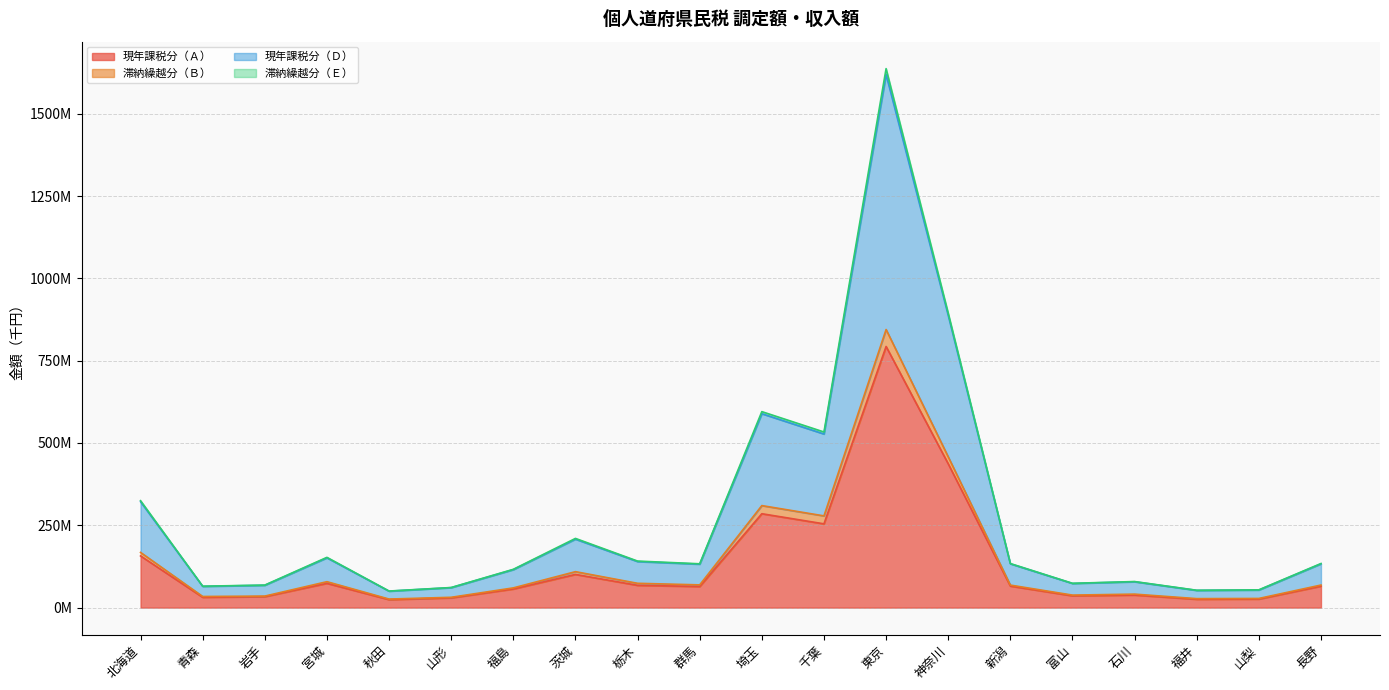

At which label is 現年課税分（Ｄ） closest to 834?

神奈川